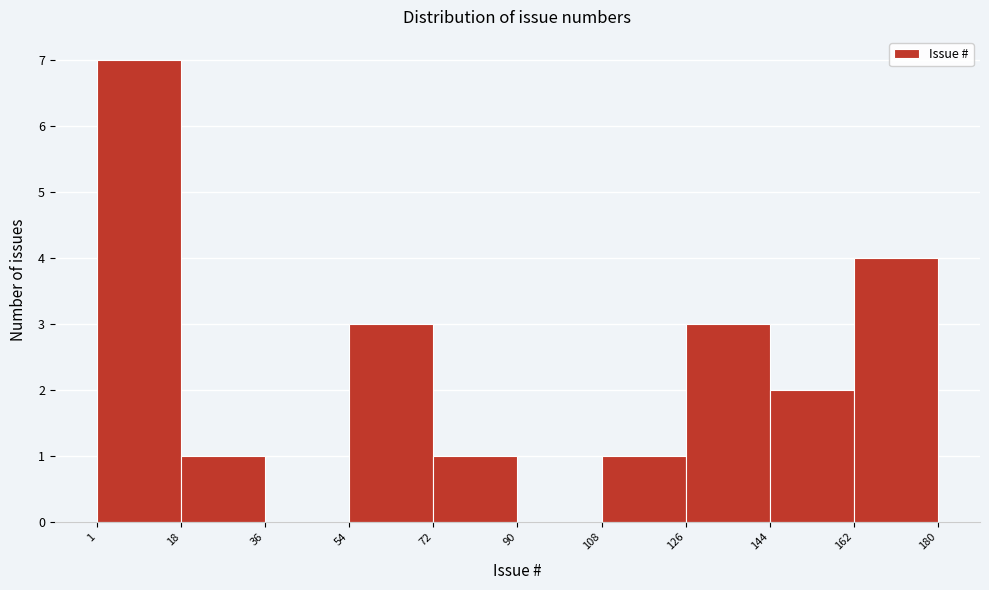

Over which range of the x-axis is the bar tallest?

1 to 18